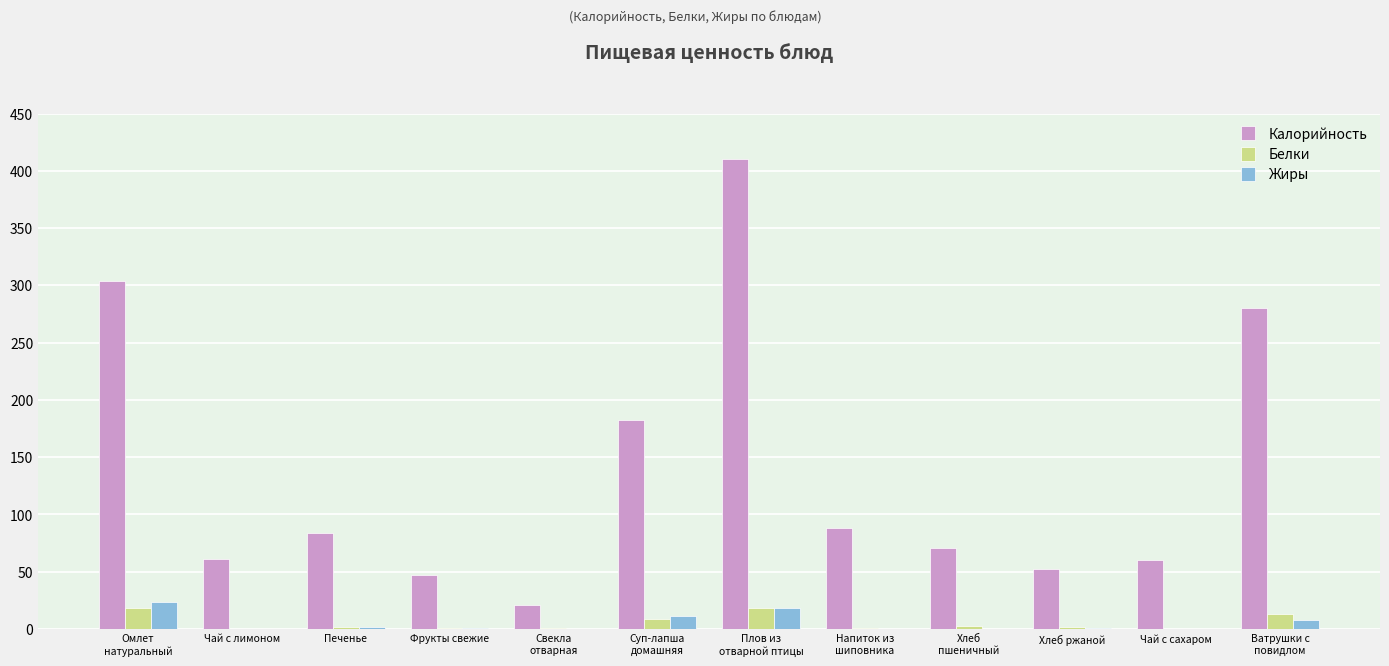

Which series has the largest total across all categories?

Калорийность